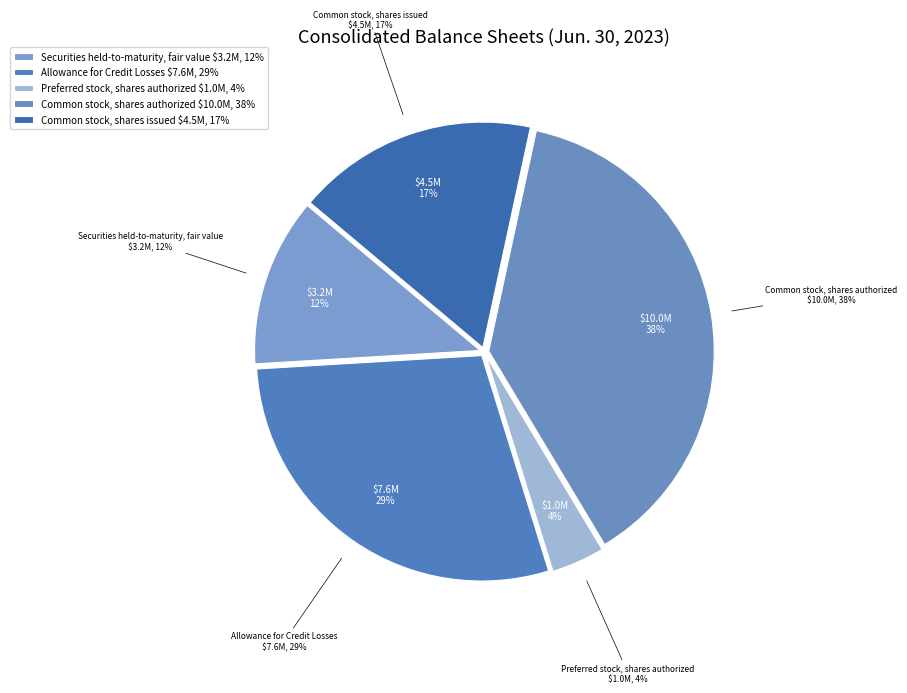

Rank the categories by value from lowest to highest.

Preferred stock, shares authorized, Securities held-to-maturity, fair value, Common stock, shares issued, Allowance for Credit Losses, Common stock, shares authorized